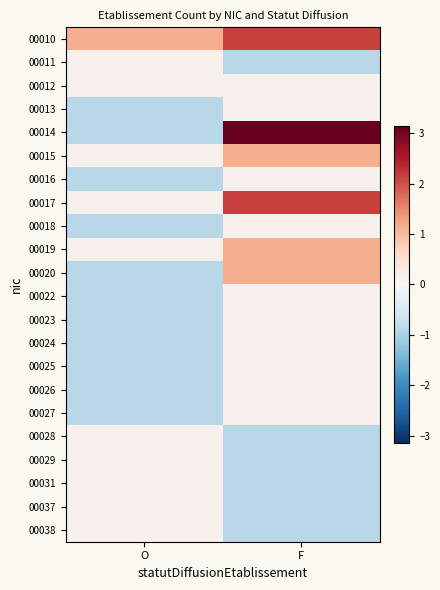

How many data points does each series have?

2